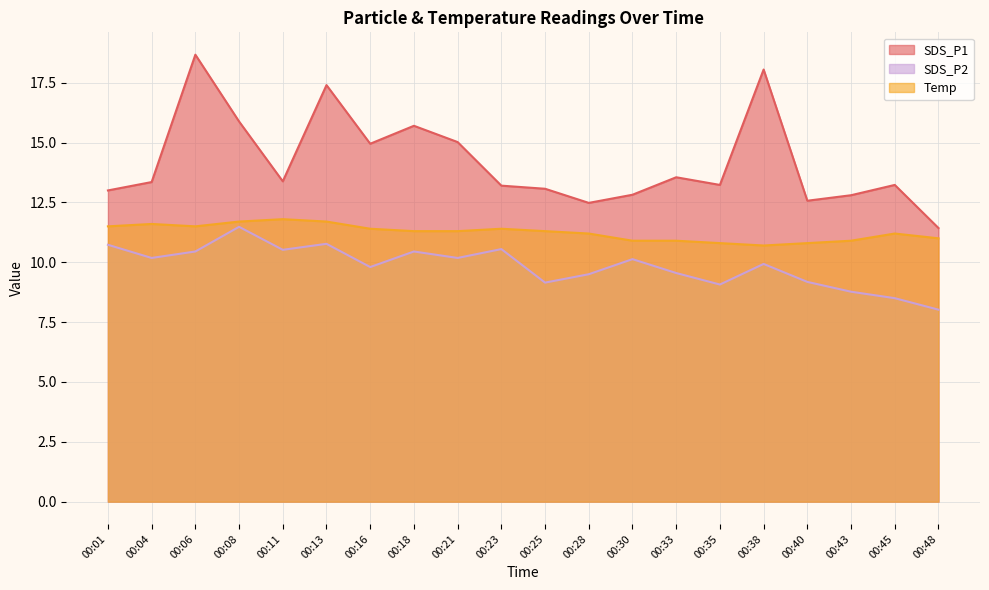

Between 00:45 and 00:28, which is larger?

00:45